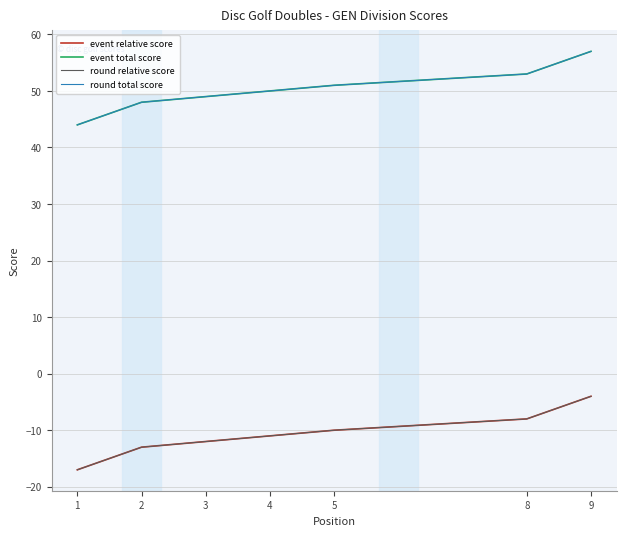

The value of event total score at 8 is 12. True or false?

False